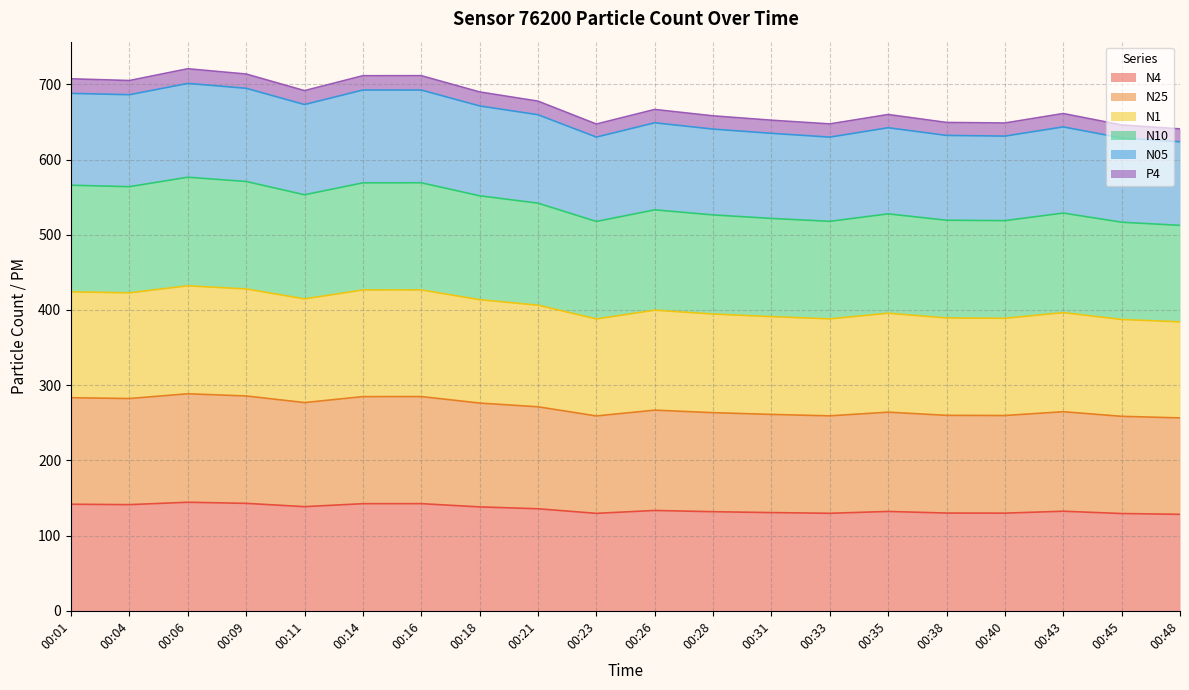

How many lines are shown in the chart?

6